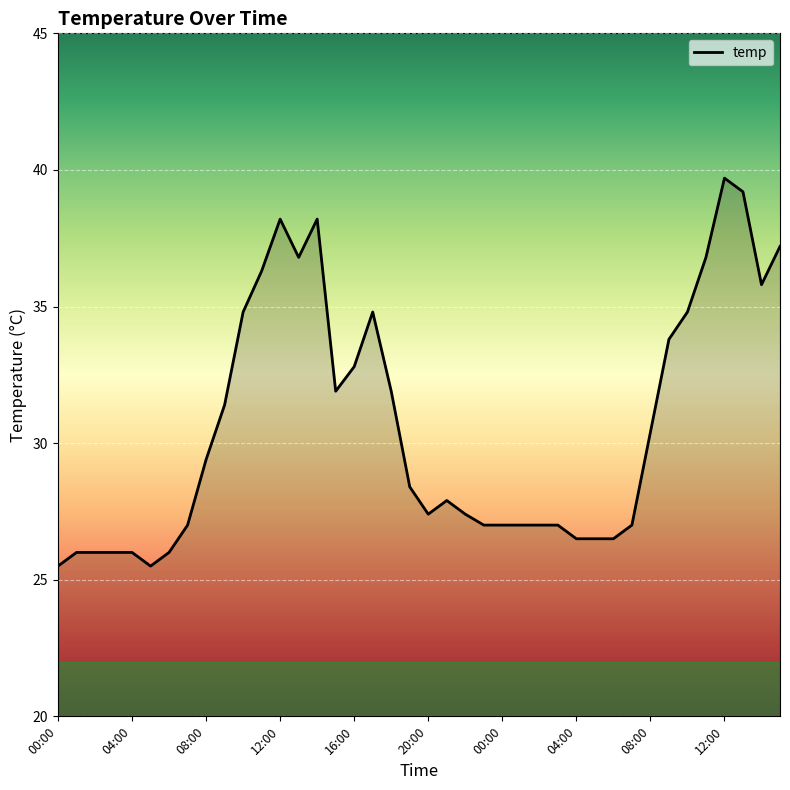

How many series are shown in this chart?

1